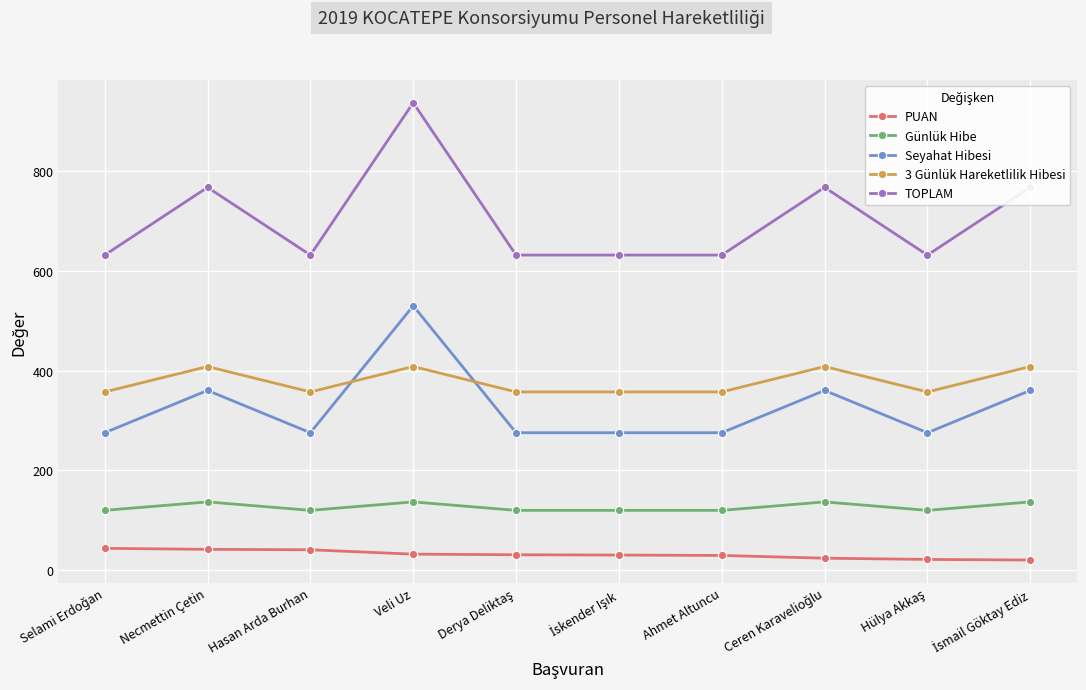

At which category does Seyahat Hibesi reach its first local peak?

Necmettin Çetin